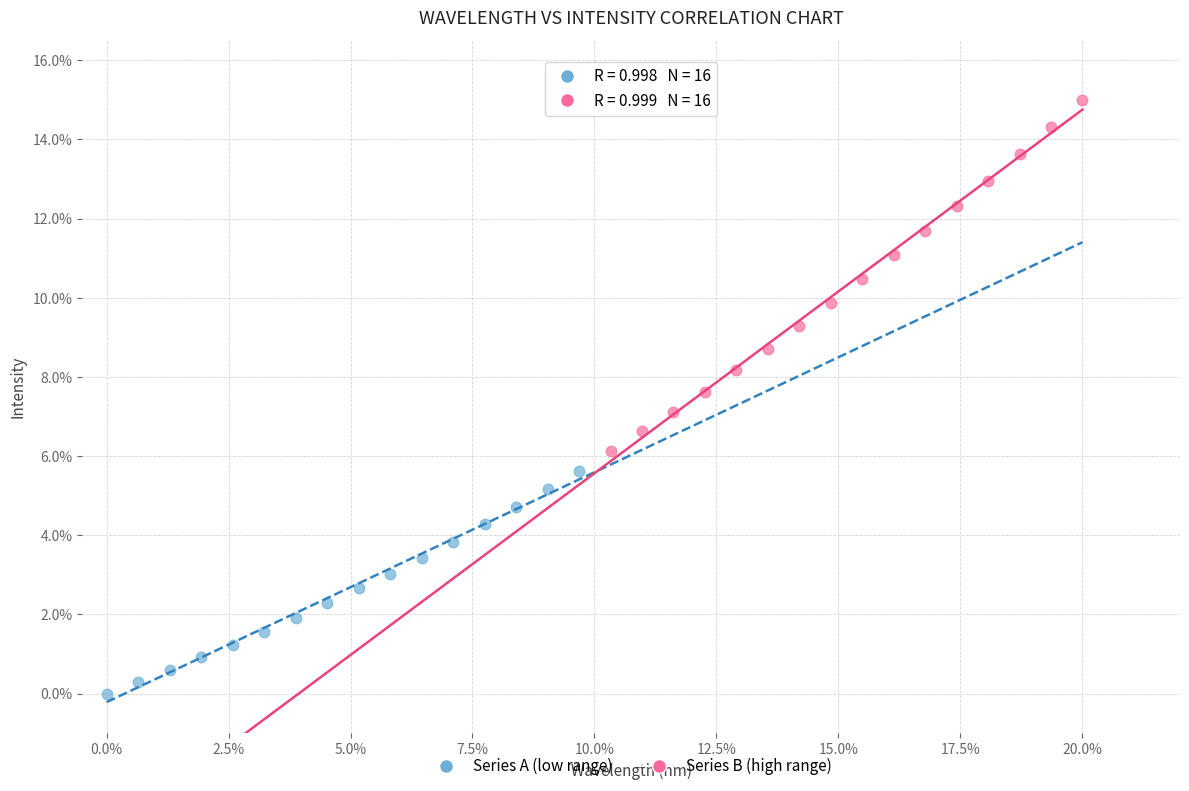

Which series has the widest spread of Y values?

Series B (high range)